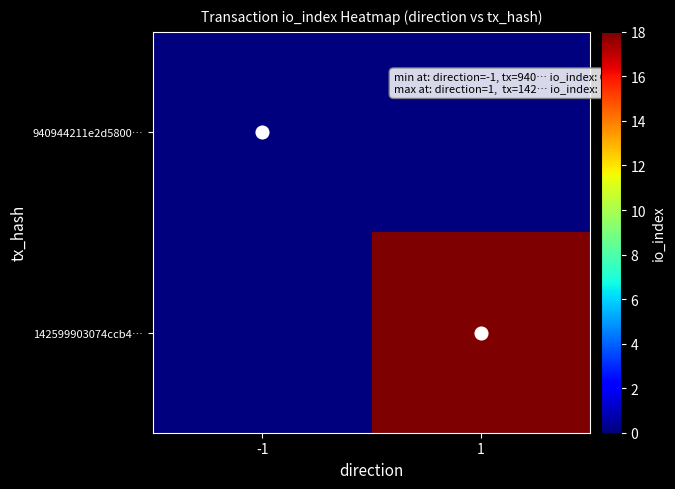

List the series in order of their peak value, highest first.

142599903074ccb4…, 940944211e2d5800…